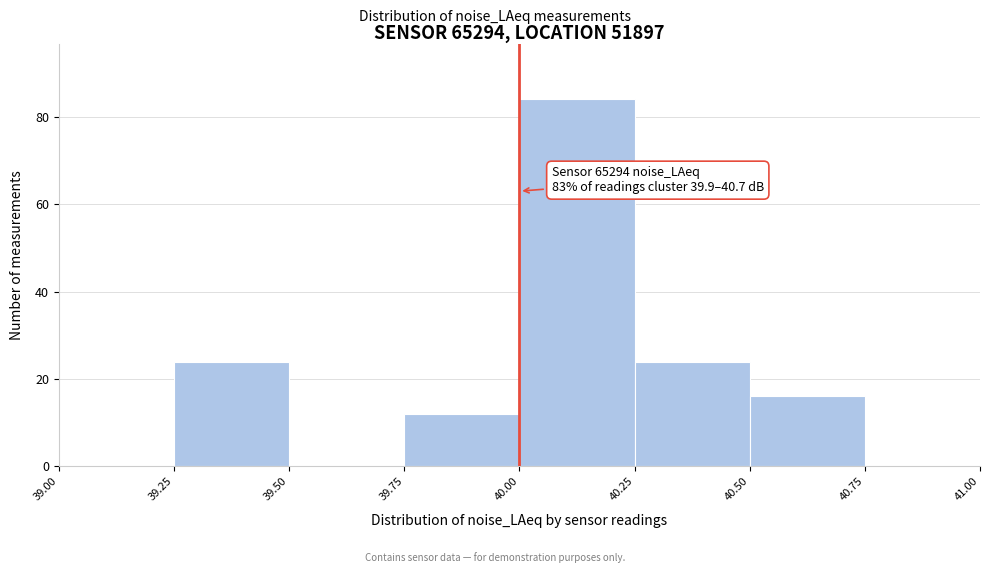

Which range on the x-axis has the tallest bar?

40.00 to 40.25